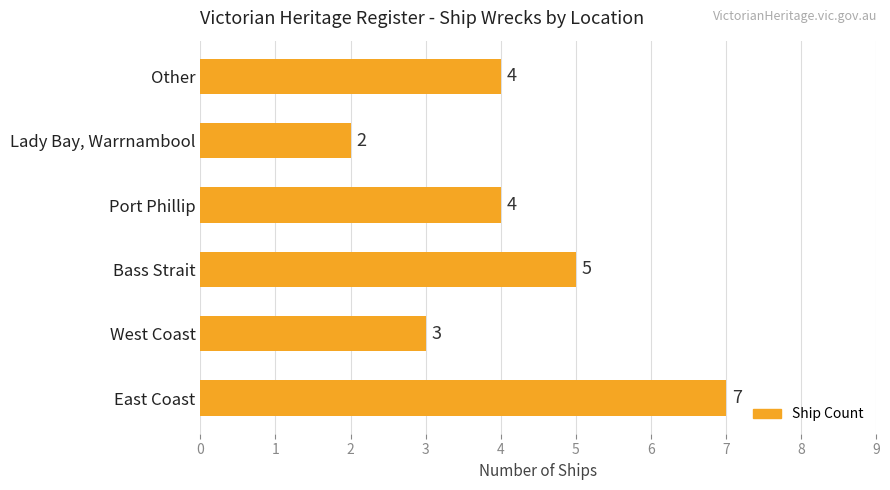

Reading top to bottom, extract all data points from this chart.

Other=4	Lady Bay, Warrnambool=2	Port Phillip=4	Bass Strait=5	West Coast=3	East Coast=7